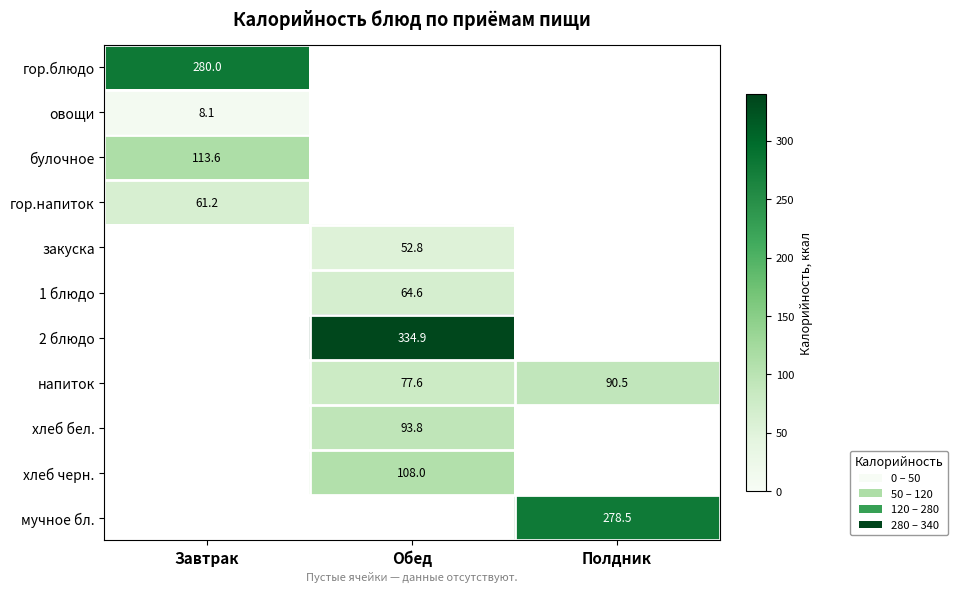

Is the value of гор.блюдо at Завтрак greater than the value of напиток at Полдник?

Yes